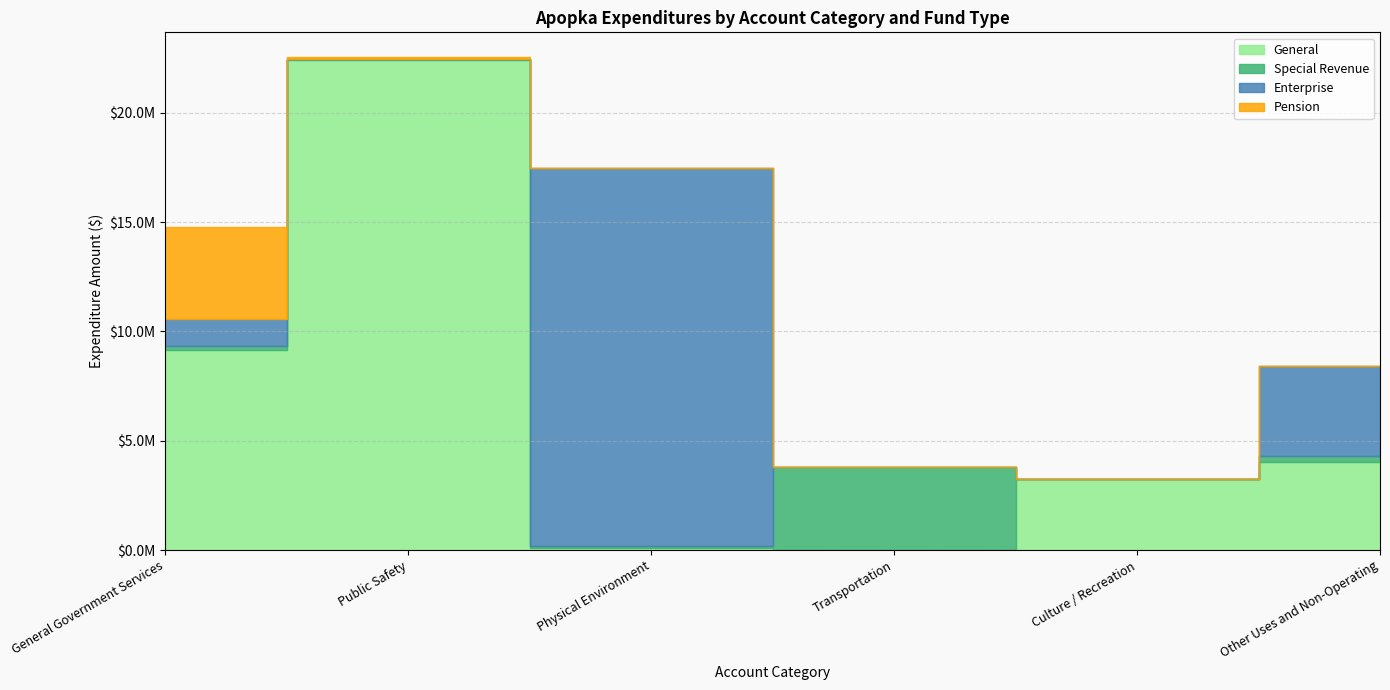

True or false: Pension has a value of 1320344 at Culture / Recreation.

False